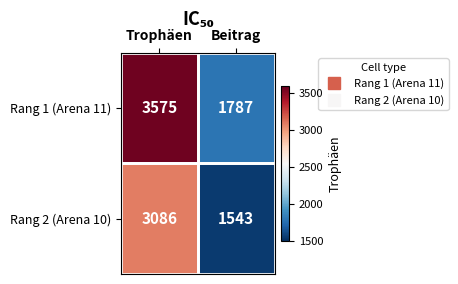

How many categories are shown in the chart?

2